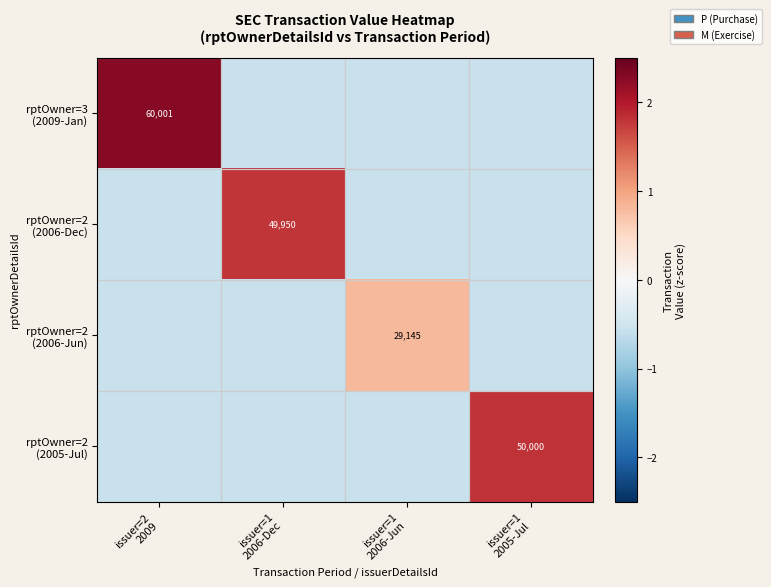

Which series has the largest range (max minus min)?

rptOwner=3 (2009-Jan)